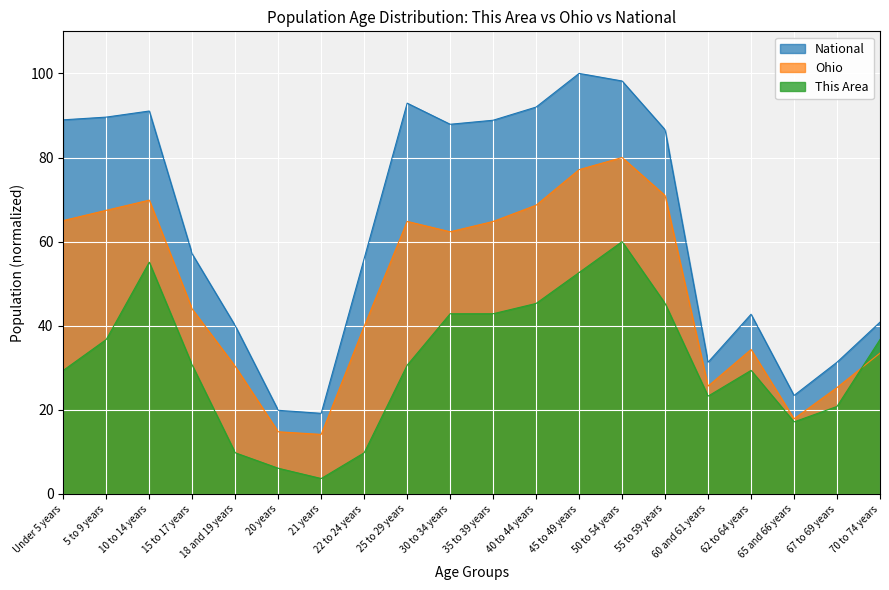

True or false: Ohio and National intersect in this chart.

False